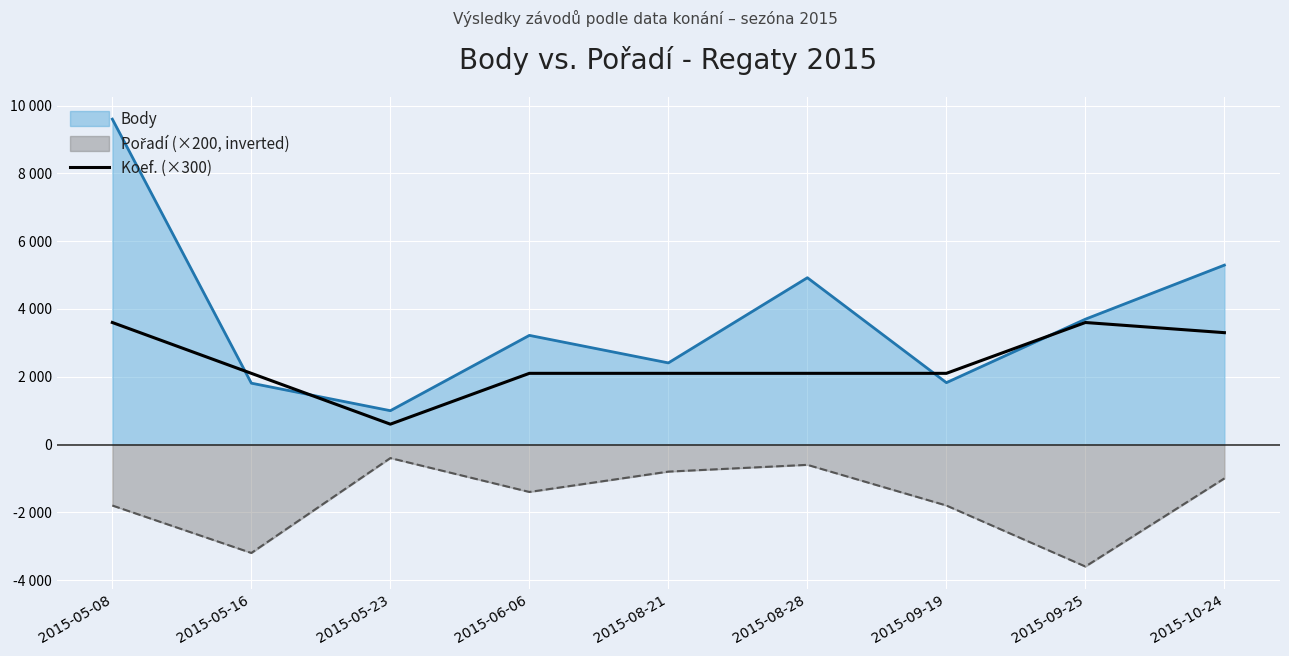

Does the chart display data point markers on the line(s)?

No